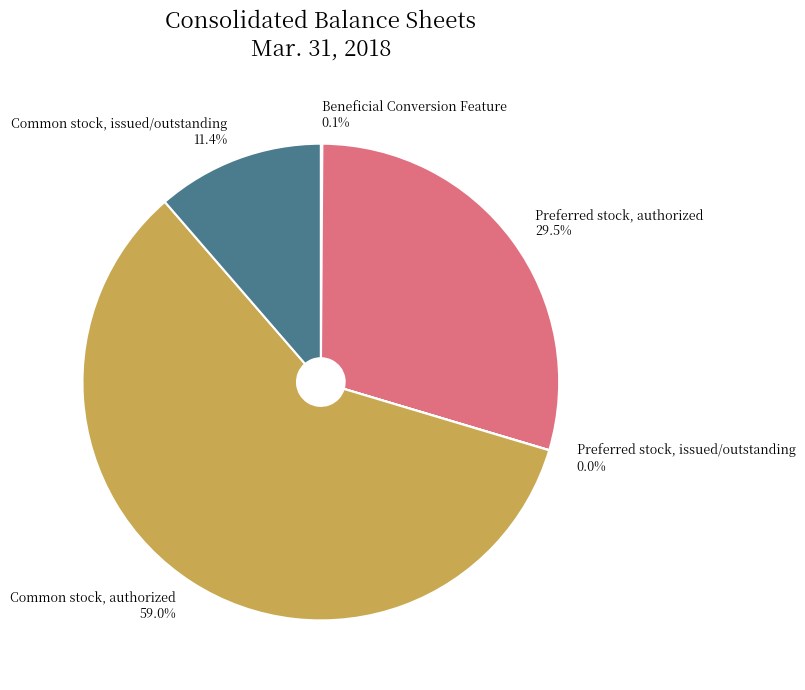

Which category accounts for the majority?

Common stock, authorized